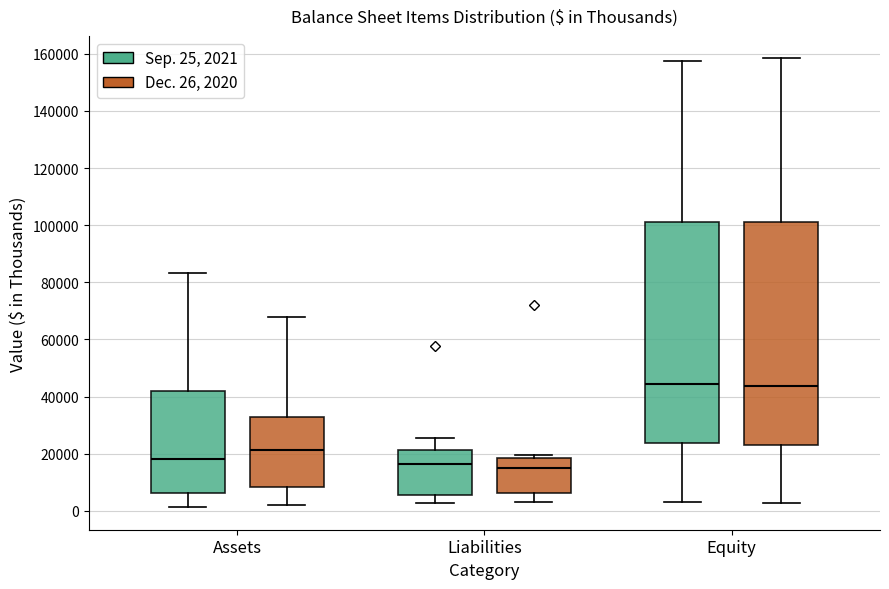

Reading left to right, read every box against the y-axis: the position of its median line, the range the box covers, and the ends of its whiskers. The values are not printed on the chart, so give them approximately, as read against the axis.

Assets (Sep. 25, 2021): median 18000, box 6000 to 42000, whiskers 2000 to 84000
Assets (Dec. 26, 2020): median 22000, box 8000 to 32000, whiskers 2000 to 68000
Liabilities (Sep. 25, 2021): median 16000, box 6000 to 22000, whiskers 2000 to 26000
Liabilities (Dec. 26, 2020): median 16000, box 6000 to 18000, whiskers 4000 to 20000
Equity (Sep. 25, 2021): median 44000, box 24000 to 100000, whiskers 4000 to 158000
Equity (Dec. 26, 2020): median 44000, box 24000 to 102000, whiskers 2000 to 158000